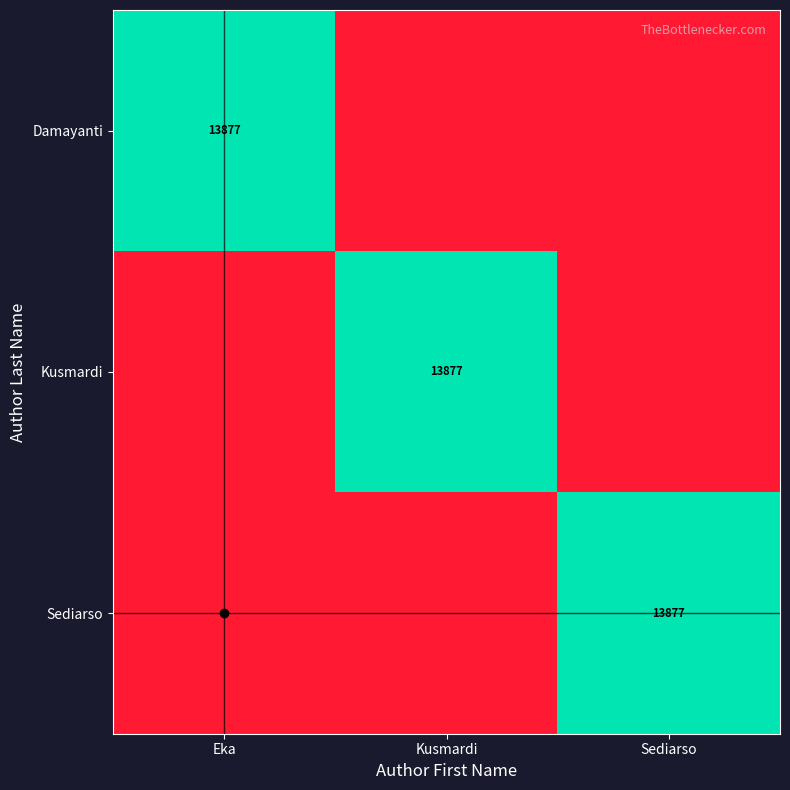

Is it true that Kusmardi equals 0 at Sediarso?

True